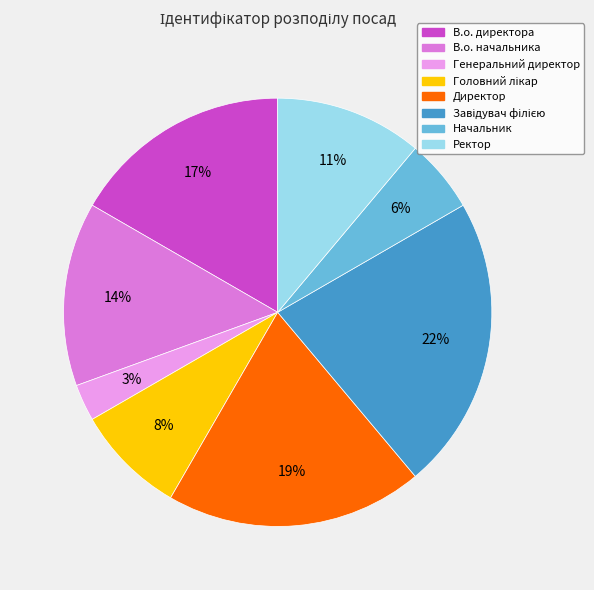

Which has a higher value, В.о. директора or Директор?

Директор